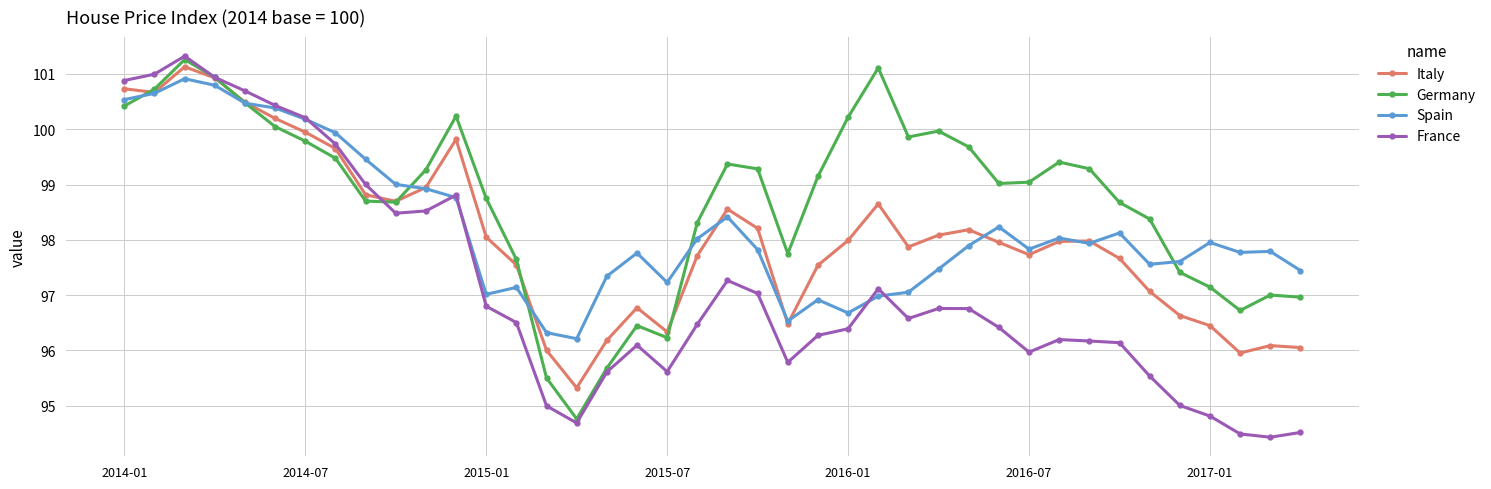

True or false: Spain has more than 1 interior local peaks.

True